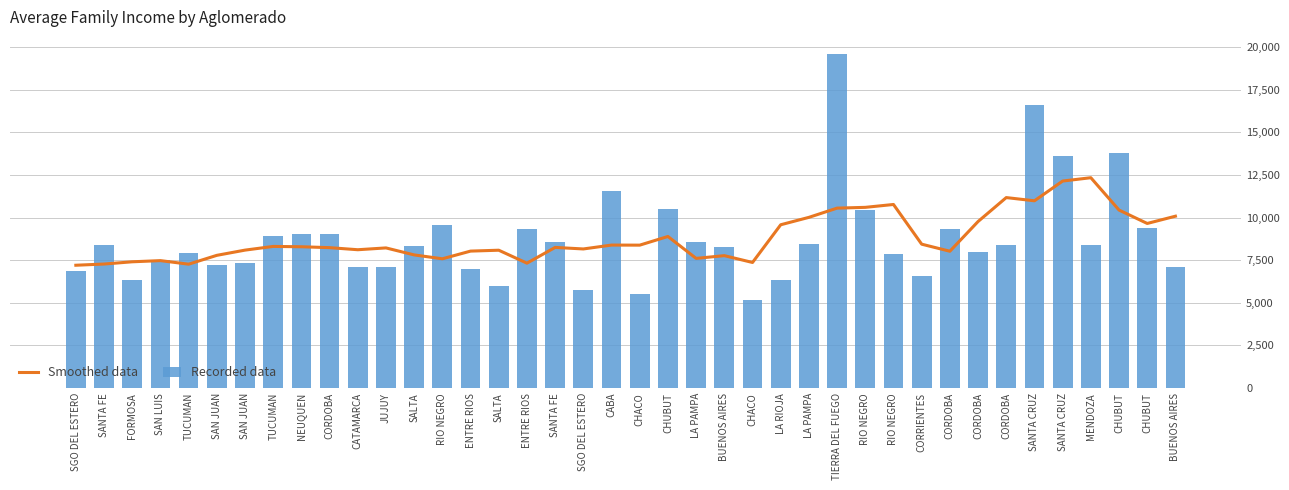

Reading left to right, transcribe all the data shown in this chart.

Smoothed data: 7206.3	7277.0	7408.8	7477.3	7268.3	7787.2	8093.6	8311.0	8290.9	8238.8	8116.8	8223.3	7812.6	7585.1	8036.4	8088.4	7328.3	8252.2	8162.3	8390.2	8386.0	8894.9	7608.7	7769.3	7368.8	9582.0	10017.0	10559.4	10604.1	10772.9	8443.2	8028.0	9772.9	11177.6	10988.9	12148.0	12343.9	10445.5	9658.7	10085.0
Recorded data: 6888.1	8391.1	6339.9	7488.9	7936.3	7230.3	7346.2	8934.0	9021.1	9023.4	7130.0	7085.6	8323.8	9554.0	6969.9	5992.4	9341.7	8583.8	5753.9	11589.0	5542.9	10481.3	8562.8	8298.5	5157.8	6345.9	8479.1	19628.4	10473.5	7870.0	6569.3	9323.2	7980.1	8397.6	16594.4	13592.7	8379.7	13775.7	9377.3	7102.0